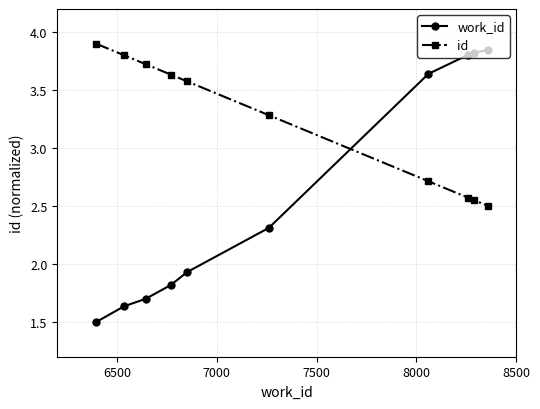

True or false: id has more than 2 interior local peaks.

False